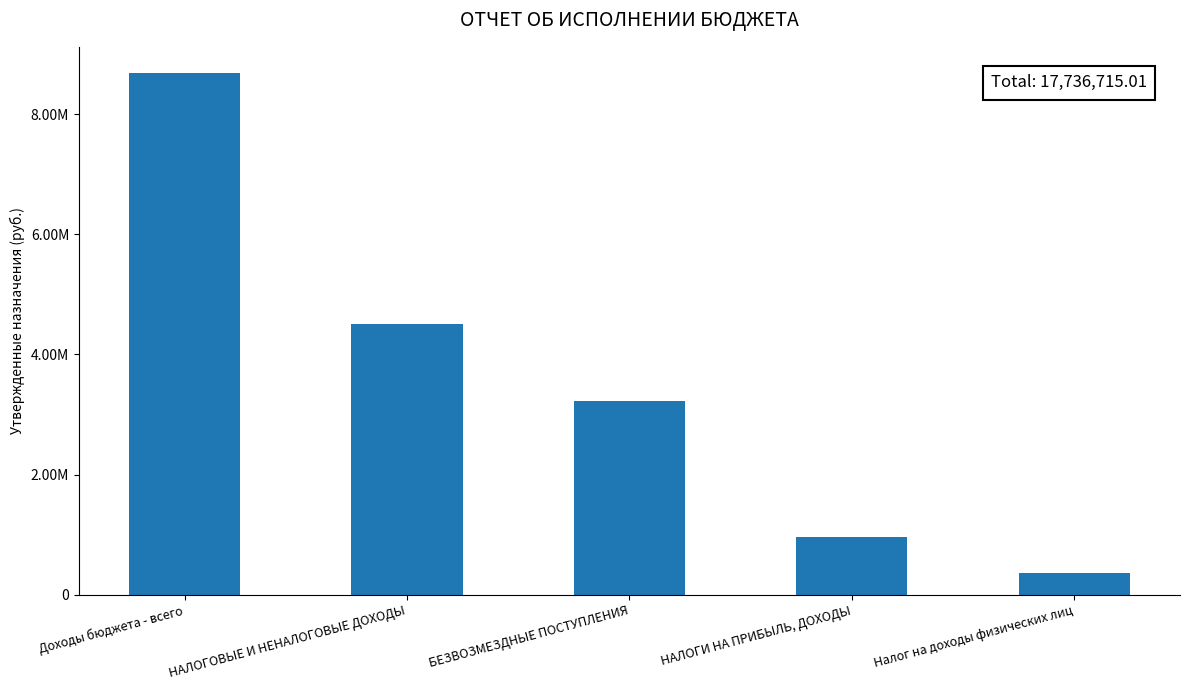

What position from the left is Налог на доходы физических лиц?

5